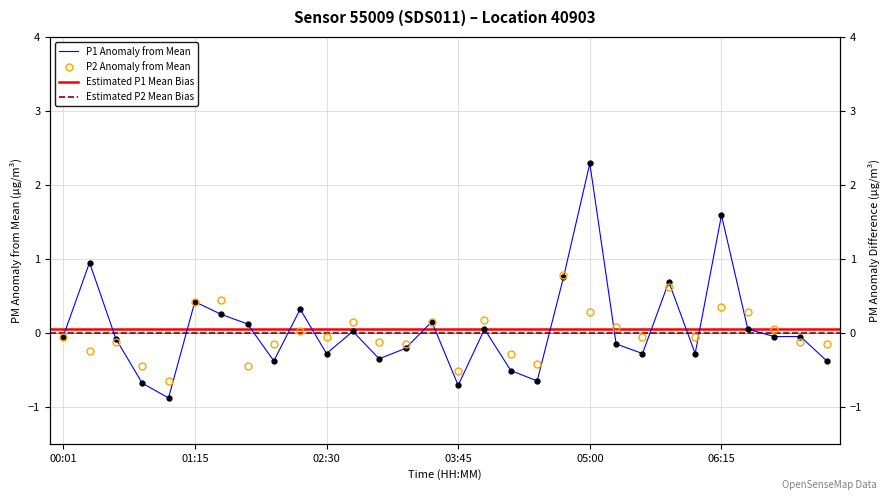

Reading left to right, what are all the values shown in this chart?

P1: -0.0	1.0	-0.1	-0.7	-0.9	0.4	0.2	0.1	-0.4	0.3	-0.3	0.0	-0.3	-0.2	0.2	-0.7	0.1	-0.5	-0.6	0.8	2.3	-0.1	-0.3	0.7	-0.3	1.6	0.1	-0.0	-0.0	-0.4
P2: -0.0	-0.2	-0.1	-0.4	-0.6	0.4	0.4	-0.4	-0.1	0.0	-0.0	0.1	-0.1	-0.1	0.1	-0.5	0.2	-0.3	-0.4	0.8	0.3	0.1	-0.0	0.6	-0.0	0.4	0.3	0.1	-0.1	-0.1